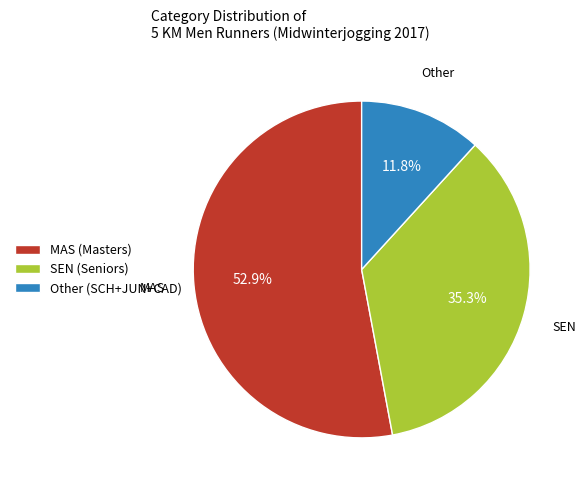

Which slice is the smallest?

Other (SCH+JUN+CAD)